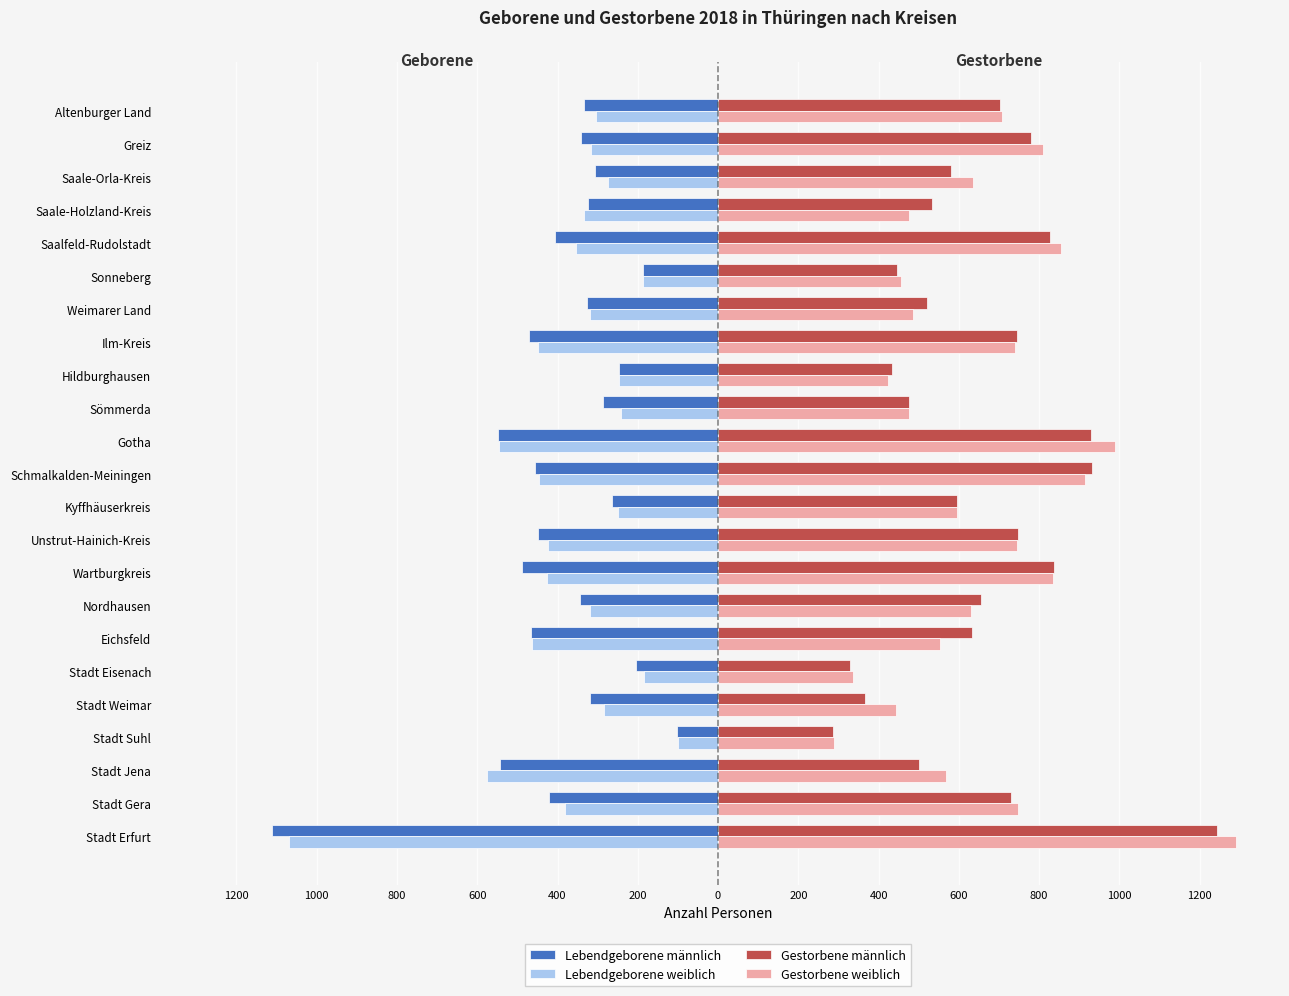

What is the minimum value for Gestorbene weiblich?

289